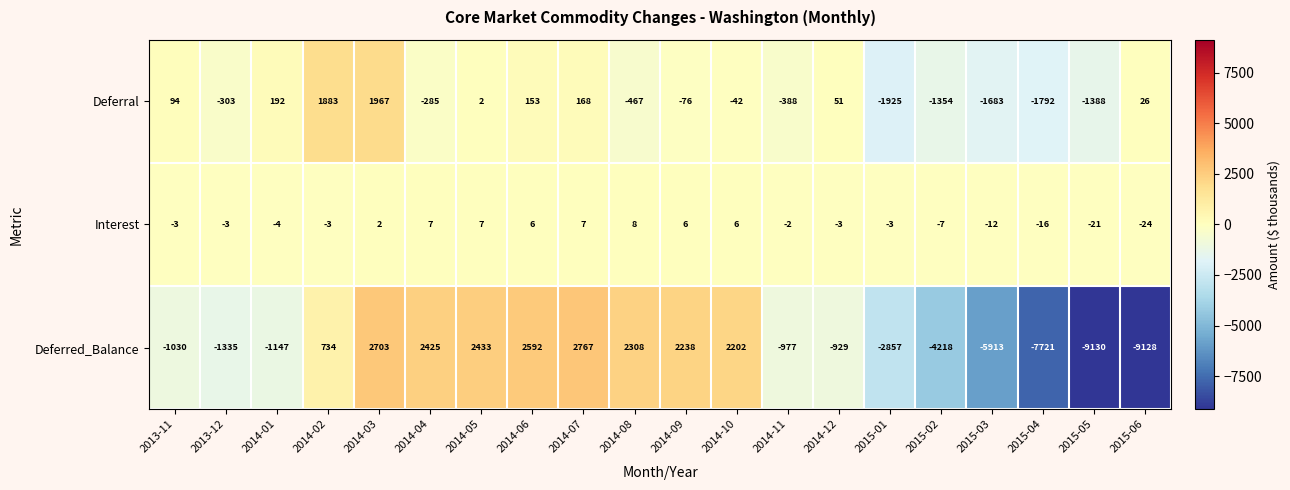

At which label is Deferred_Balance closest to -3181?

2015-01